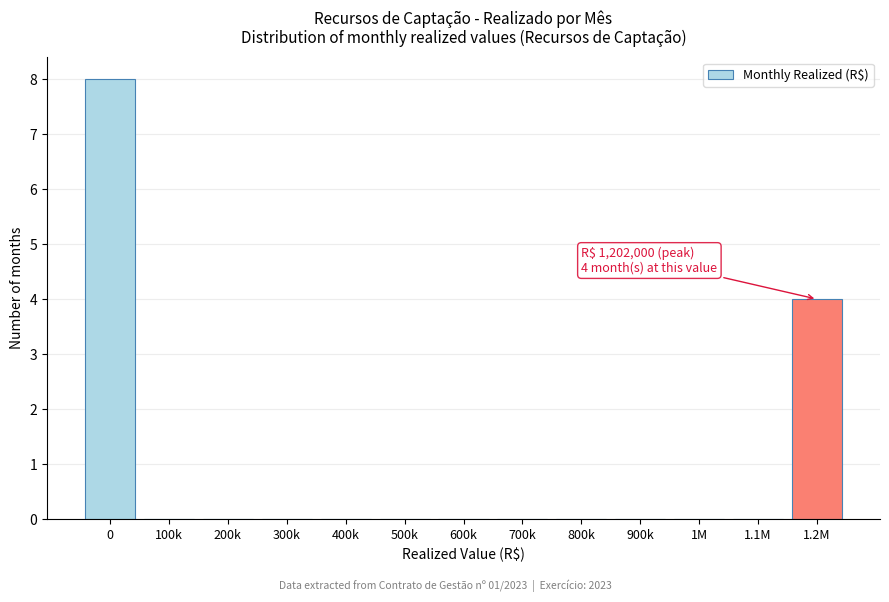

Reading left to right, extract all data points from this chart.

0=8	100k=0	200k=0	300k=0	400k=0	500k=0	600k=0	700k=0	800k=0	900k=0	1M=0	1.1M=0	1.2M=4